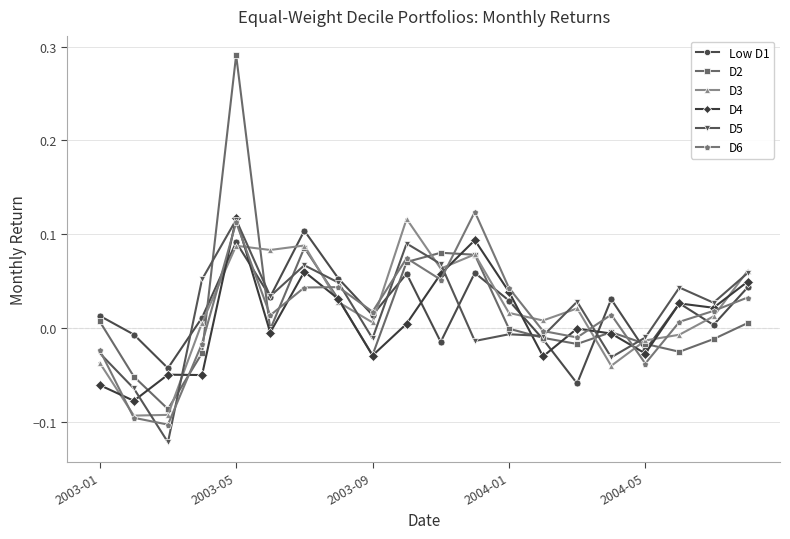

True or false: D6 has more than 2 points higher than both neighbors.

True